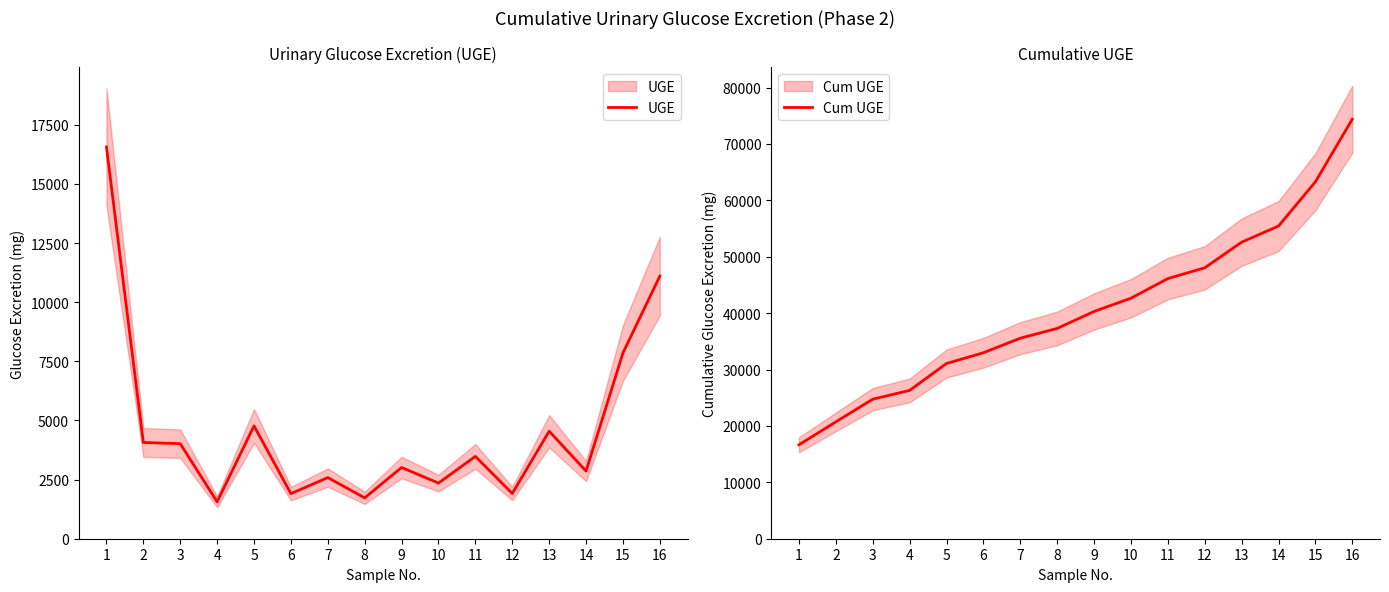

Reading right to left, list all the values displayed in this chart.

UGE: 16=11100.0	15=7851.8	14=2860.0	13=4545.0	12=1911.8	11=3480.0	10=2352.0	9=3010.0	8=1727.0	7=2584.0	6=1905.0	5=4770.0	4=1560.0	3=4018.0	2=4069.0	1=16560.0
Cum UGE: 16=74393.6	15=63293.6	14=55441.8	13=52581.8	12=48036.8	11=46125.0	10=42645.0	9=40293.0	8=37283.0	7=35556.0	6=32972.0	5=31067.0	4=26297.0	3=24737.0	2=20719.0	1=16650.0